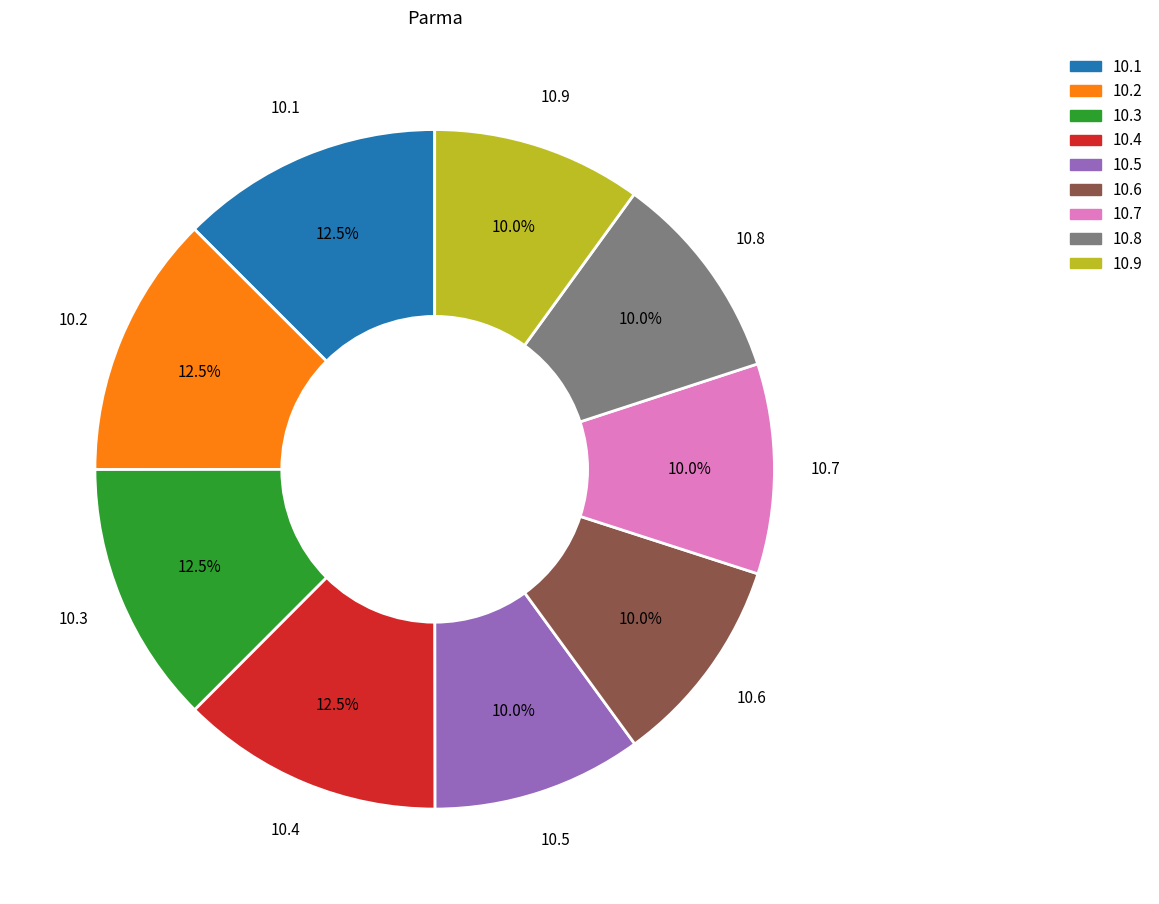

Is there a majority slice in this chart?

No